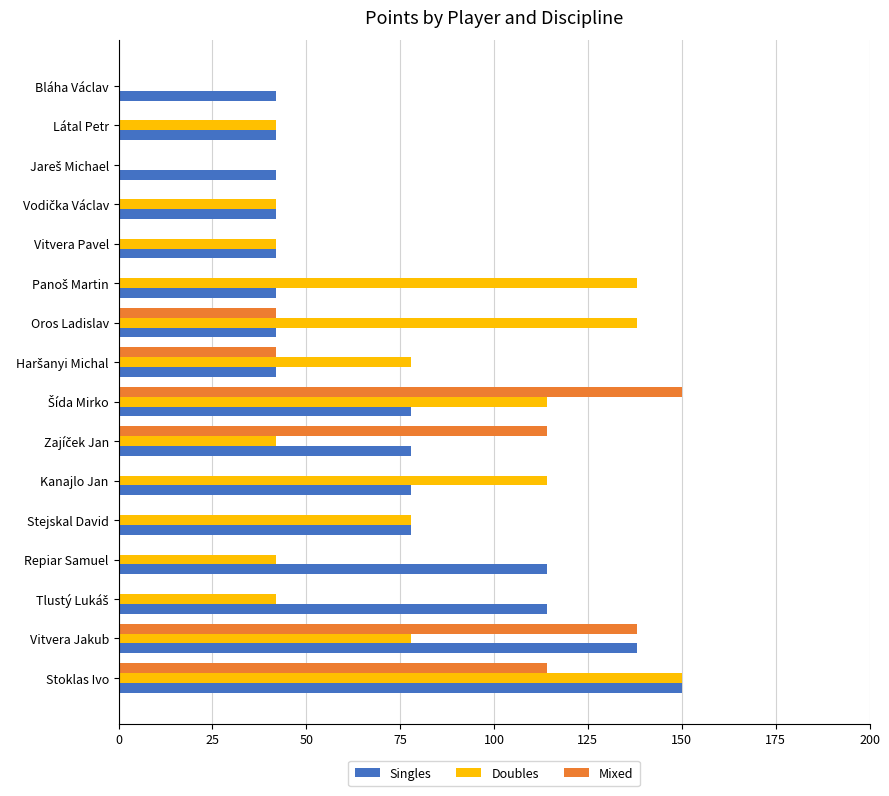

How many Doubles values are between 42 and 114?

11